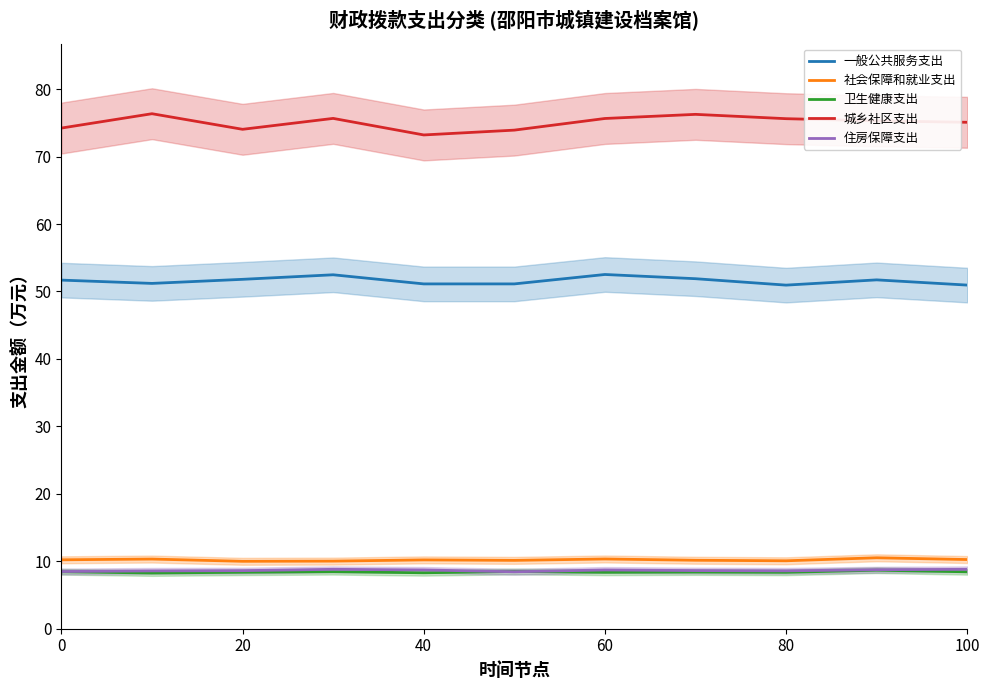

How many interior local peaks does the 一般公共服务支出 series have?

3